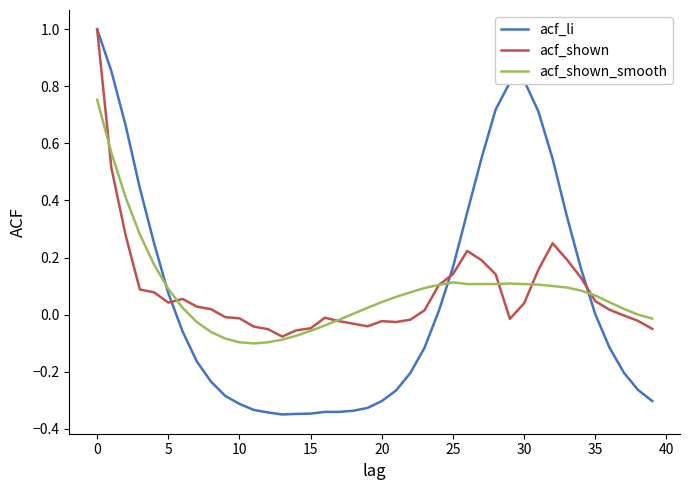

True or false: acf_shown_smooth and acf_shown cross at least once.

True